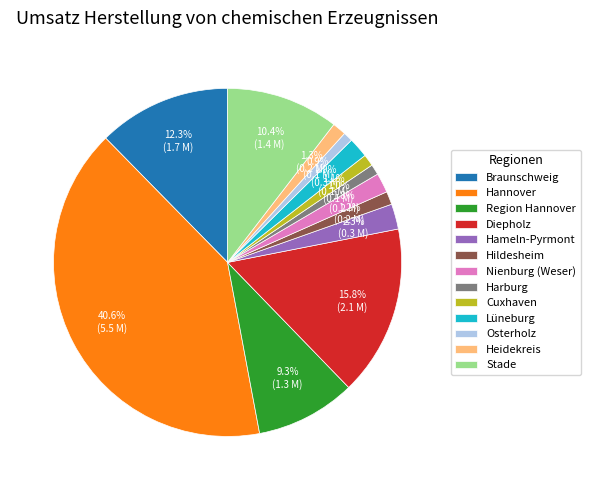

To the nearest percent, what is the difference between the Cuxhaven and Region Hannover slice percentages?

8%